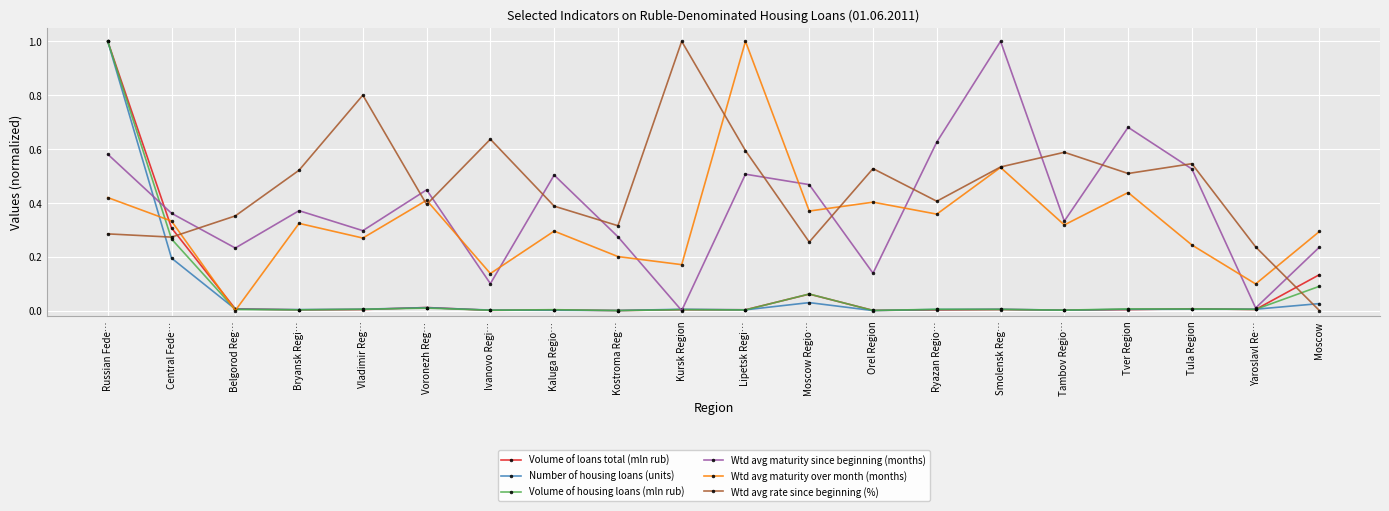

True or false: Number of housing loans (units) has more than 2 interior local peaks.

True